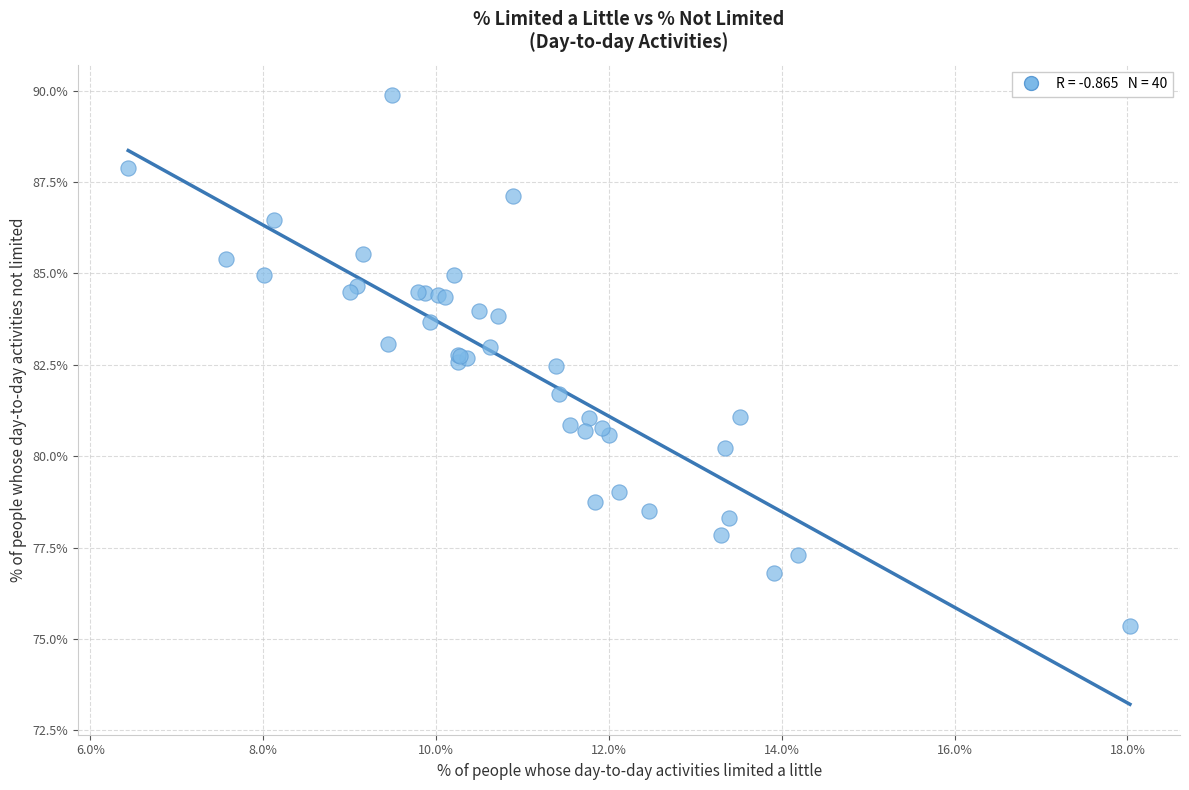

What Y value in the scatter plot is closest to 82?

81.7